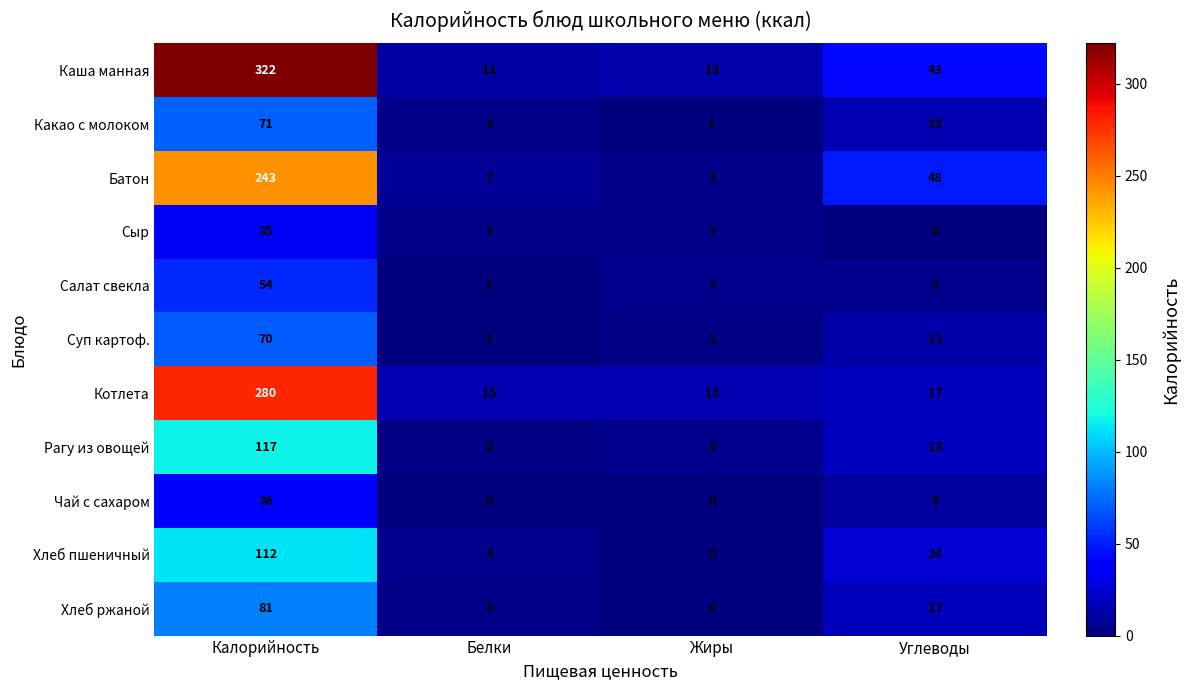

Which label corresponds to the largest value in the chart?

Калорийность